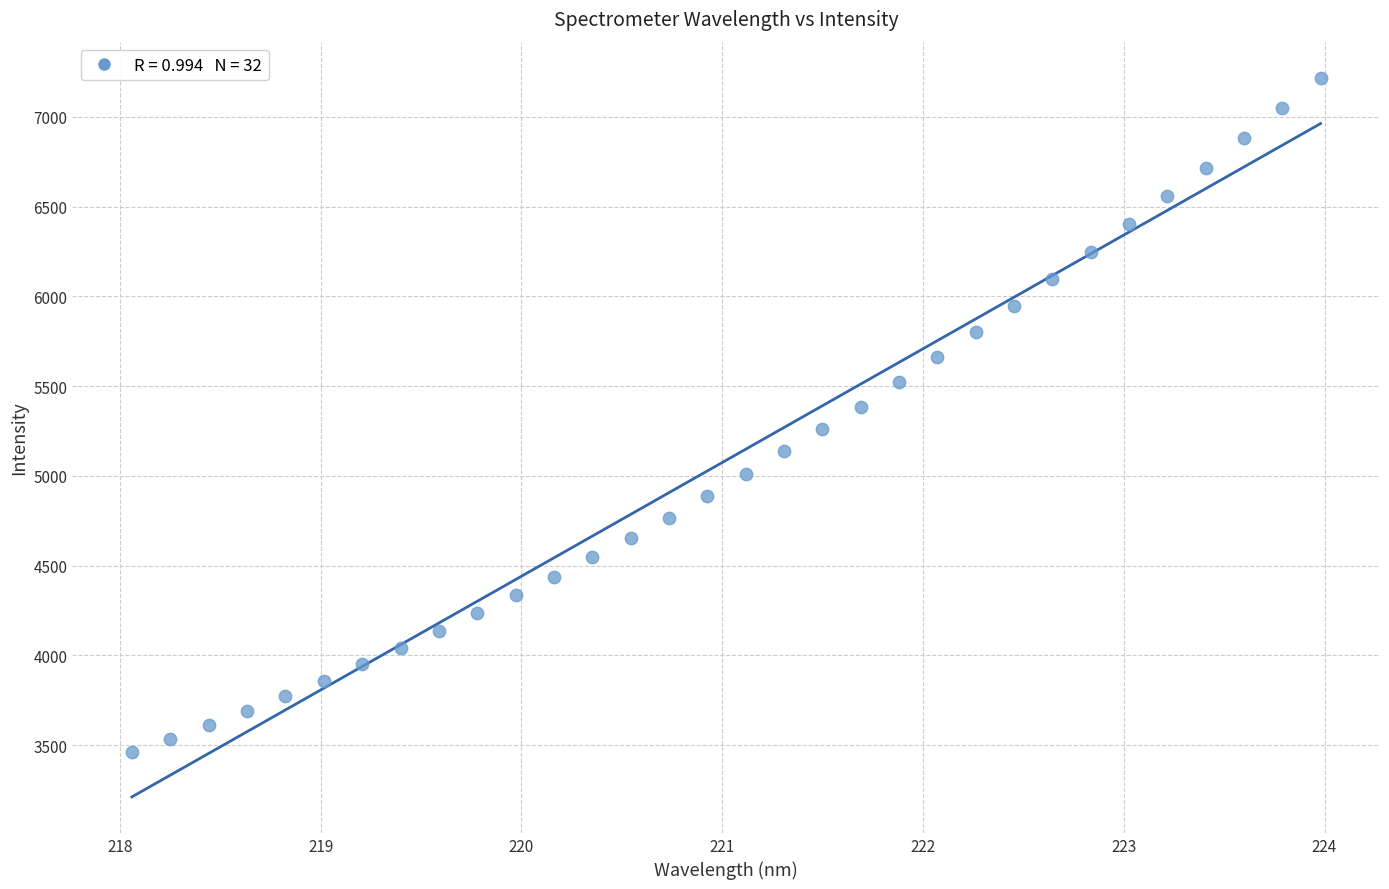

What is the range of X values (max minus min)?

5.9